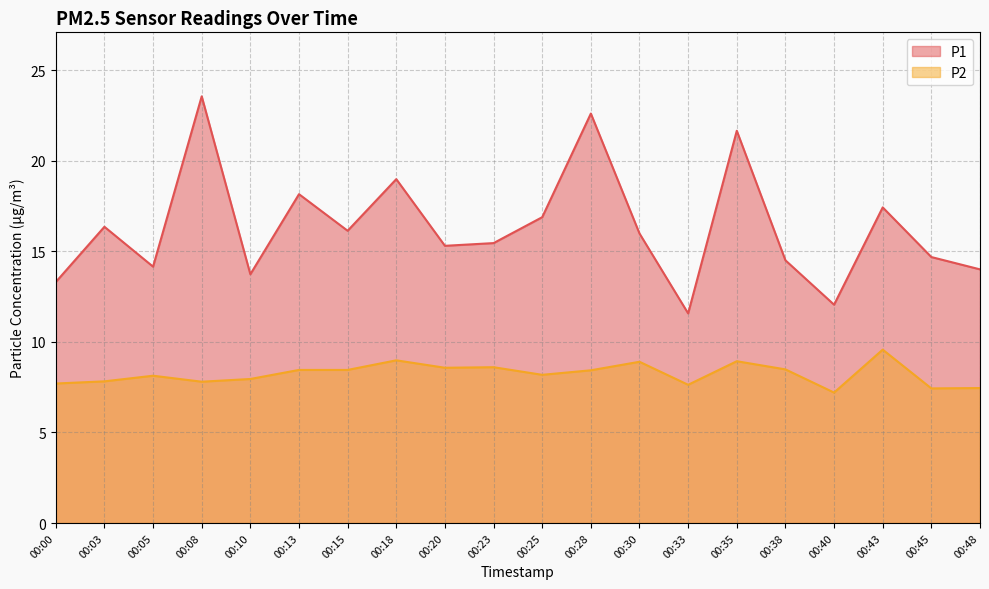

How many values in the P1 series exceed 15?

12